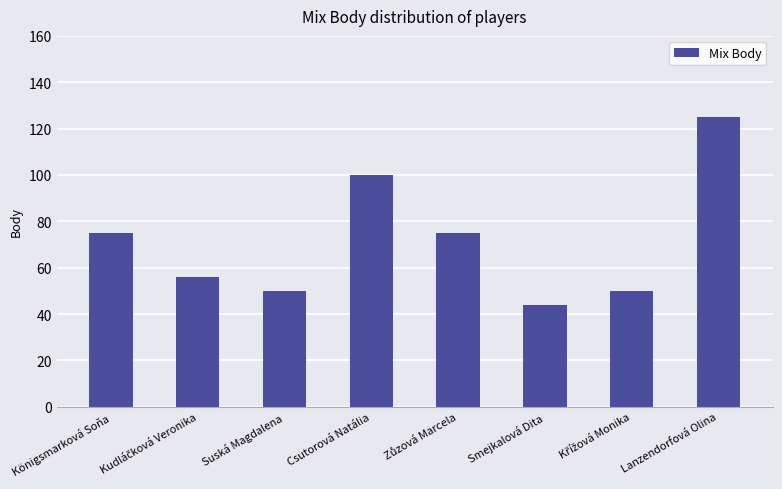

Approximately how many times larger is the value at Königsmarková Soňa compared to Suská Magdalena?

1.5